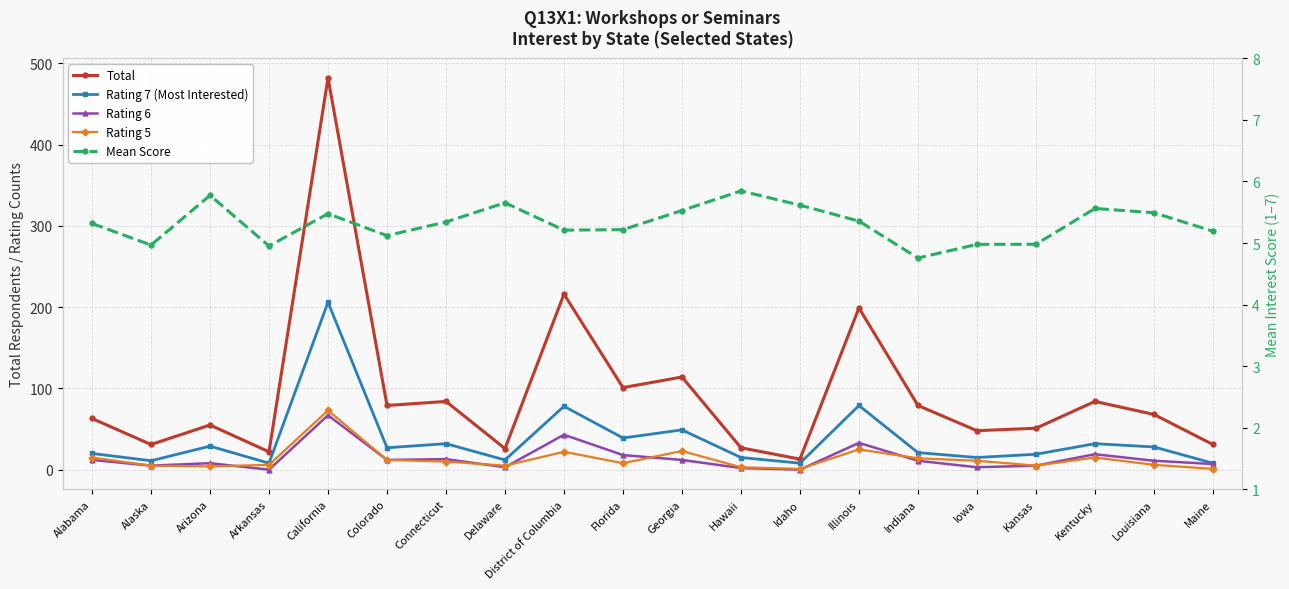

Is this an area chart (filled region under the line)?

No